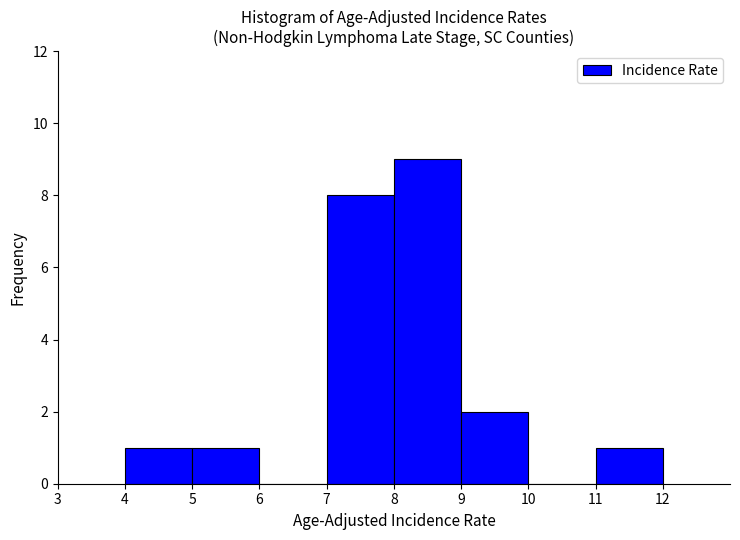

How tall is the bar that spans 5 to 6 on the x-axis? The values are not printed on the chart, so give them approximately, as read against the axis.

1